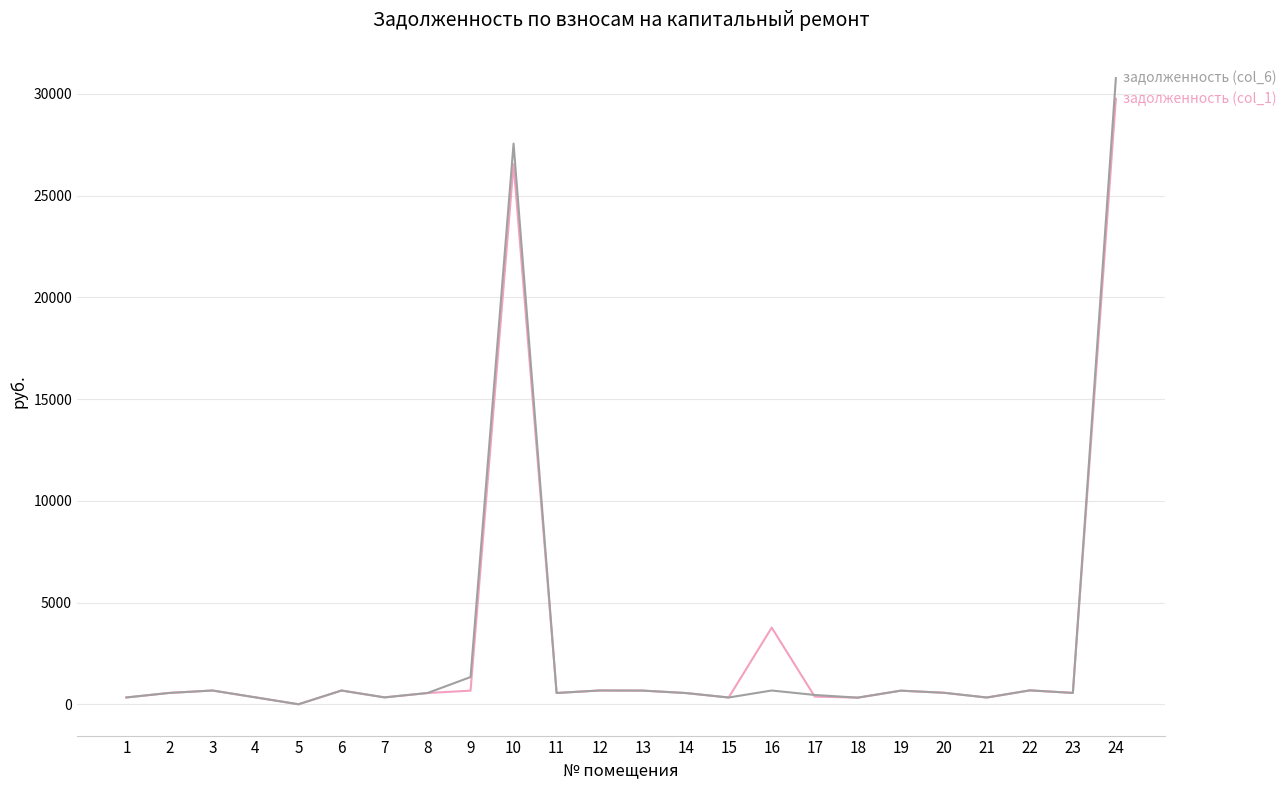

At which category is the sum across all series the highest?

24